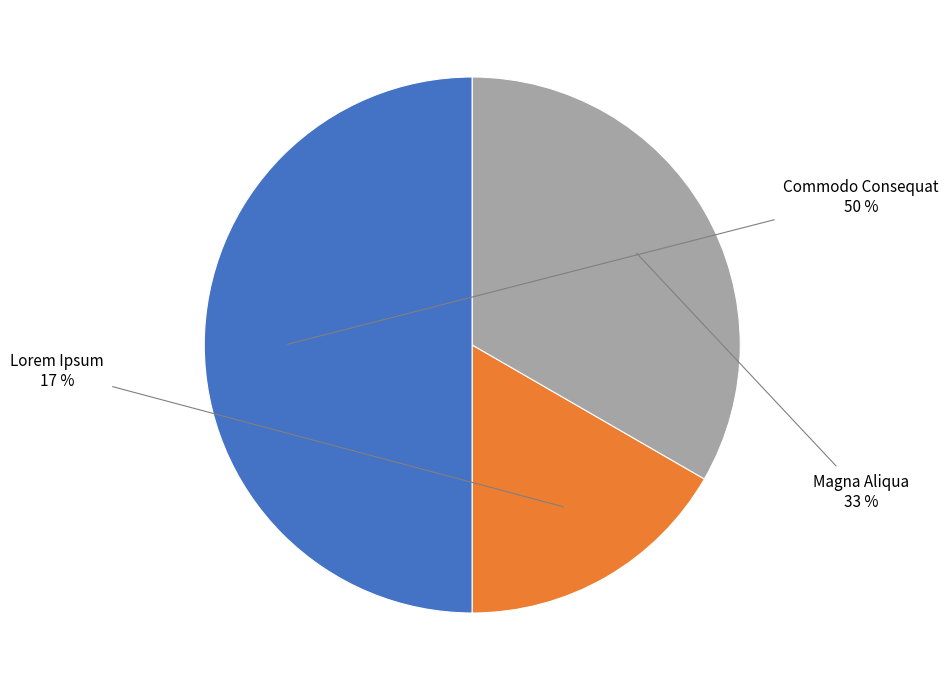

To the nearest percent, what is the average slice percentage?

33%